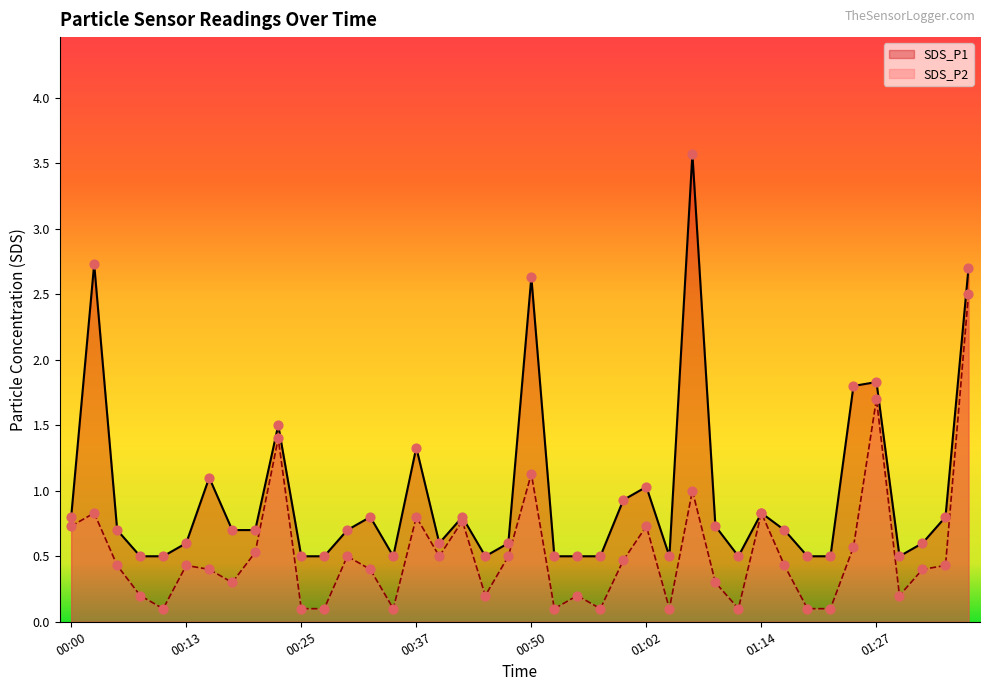

Which series has the widest spread of Y values?

SDS_P1